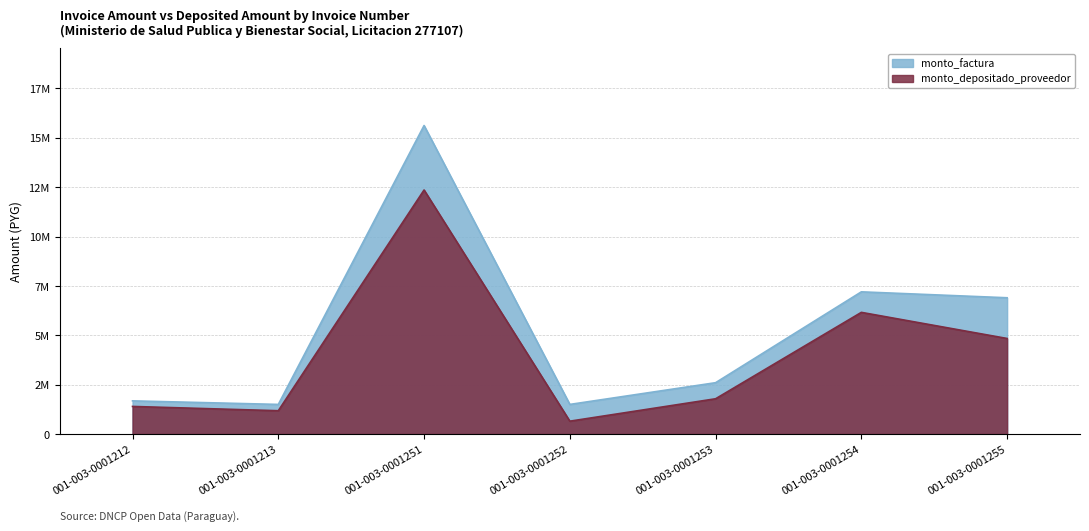

What is the sum of all monto_factura values?

37000000